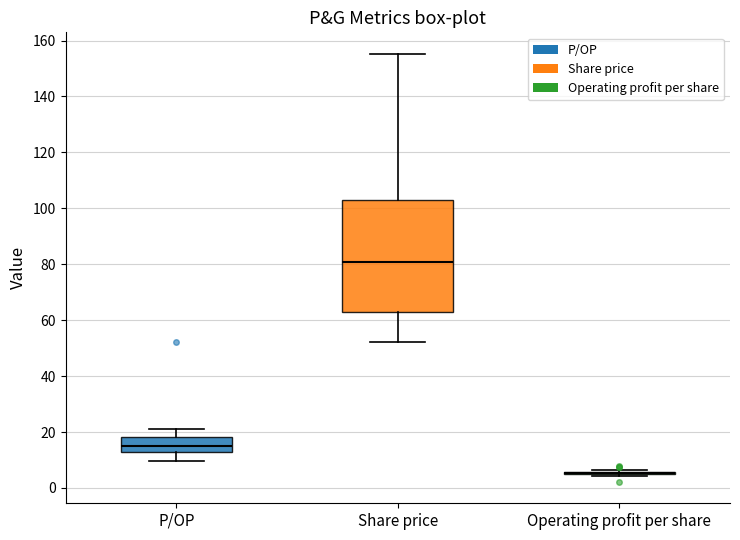

Reading left to right, transcribe this box plot: for each box, give where its median line is, the range the box spans, and where its two whiskers end, as read against the y-axis. The values are not printed on the chart, so give them approximately, as read against the axis.

P/OP: median 16, box 12 to 18, whiskers 10 to 22
Share price: median 80, box 62 to 102, whiskers 52 to 156
Operating profit per share: box collapsed to a line at 6, whiskers 4 to 6